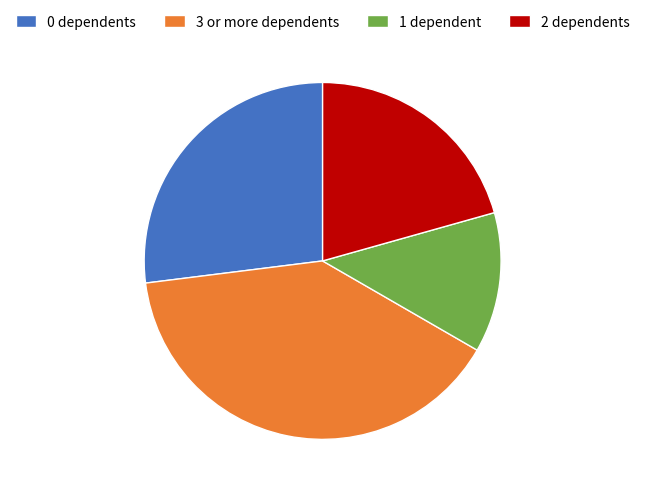

Is the sum of 3 or more dependents and 2 dependents greater than half?

Yes